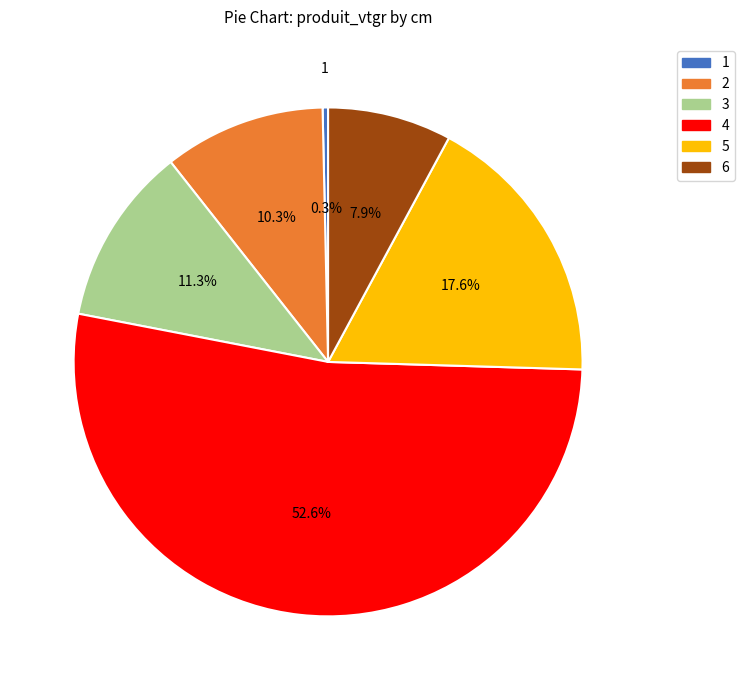

To the nearest percent, what is the difference between the largest and smallest slice percentages?

52%